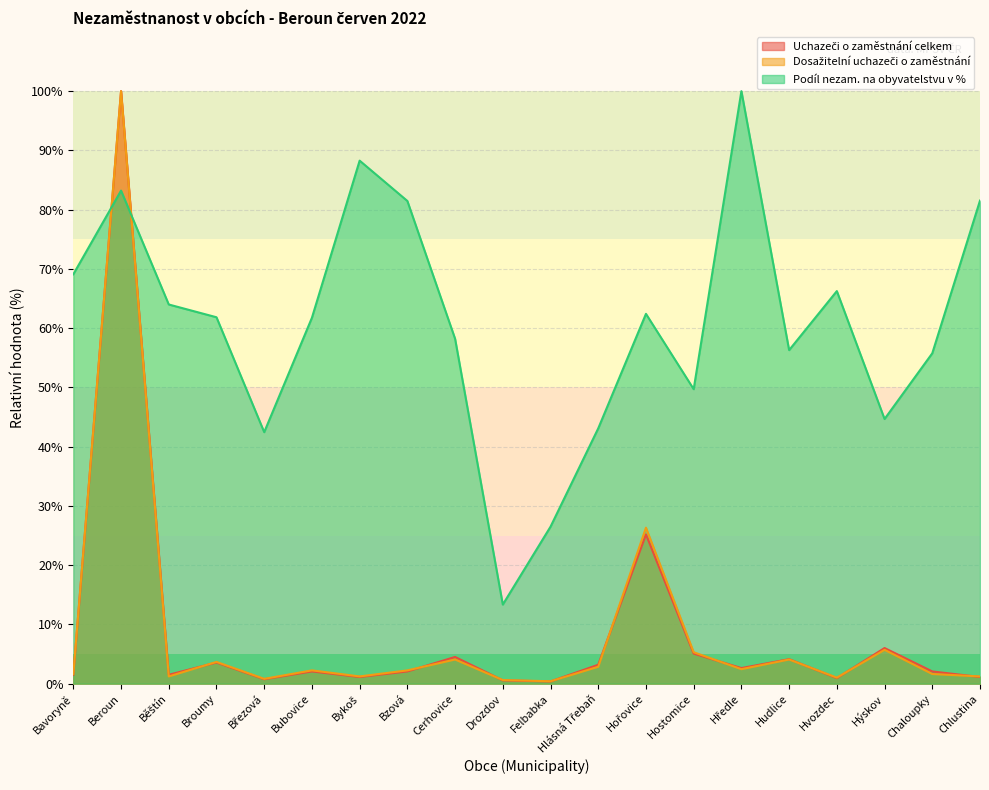

What is the difference between the highest and lowest values at Hudlice?

52.2